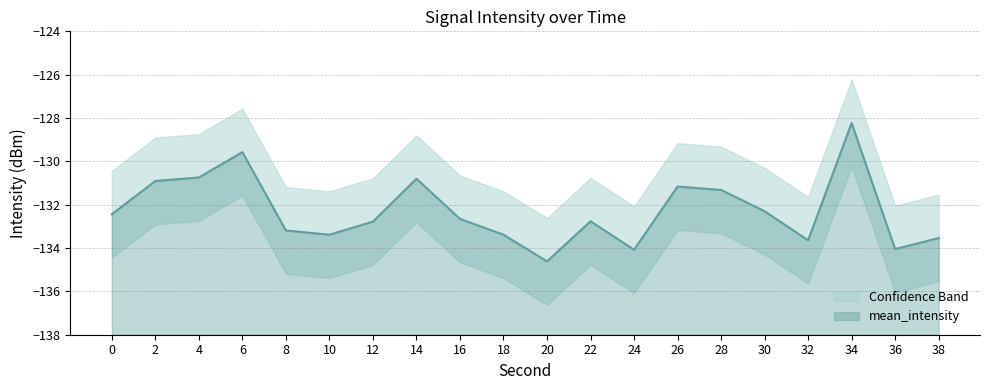

At which category is the sum across all series the highest?

34